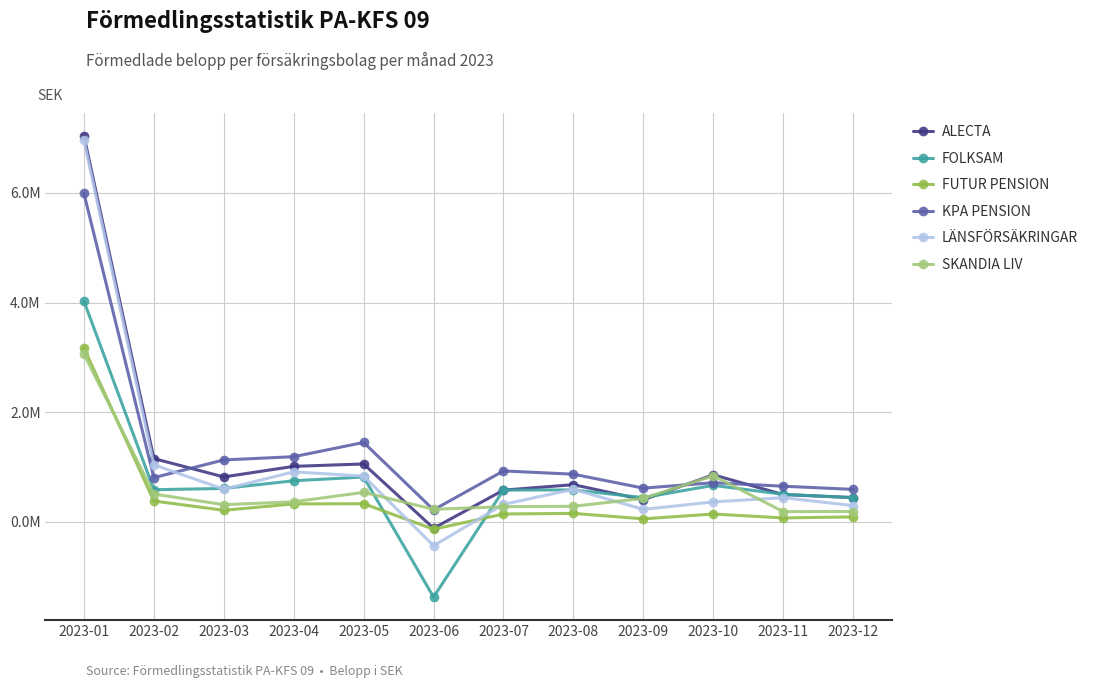

Is this an area chart (filled region under the line)?

No